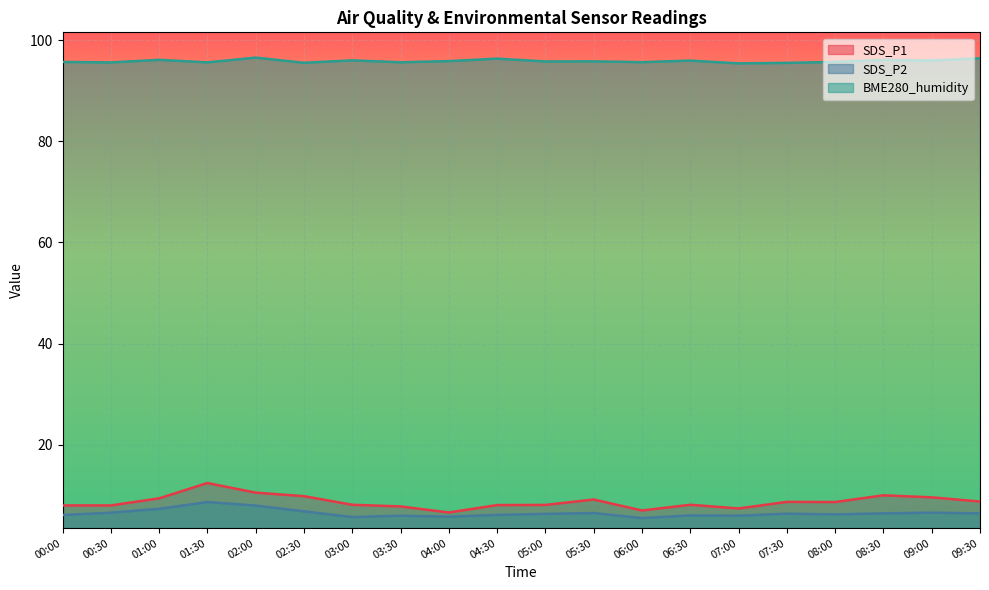

Rank the series at 07:30 from lowest to highest value.

SDS_P2, SDS_P1, BME280_humidity